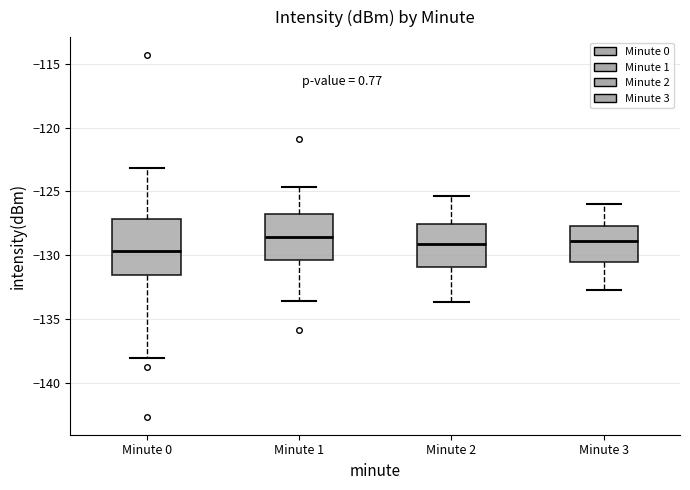

Reading left to right, read every box against the y-axis: the position of its median line, the range the box covers, and the ends of its whiskers. The values are not printed on the chart, so give them approximately, as read against the axis.

Minute 0: median -129.5, box -131.5 to -127.0, whiskers -138.0 to -123.0
Minute 1: median -128.5, box -130.5 to -127.0, whiskers -133.5 to -124.5
Minute 2: median -129.0, box -131.0 to -127.5, whiskers -133.5 to -125.5
Minute 3: median -129.0, box -130.5 to -127.5, whiskers -132.5 to -126.0